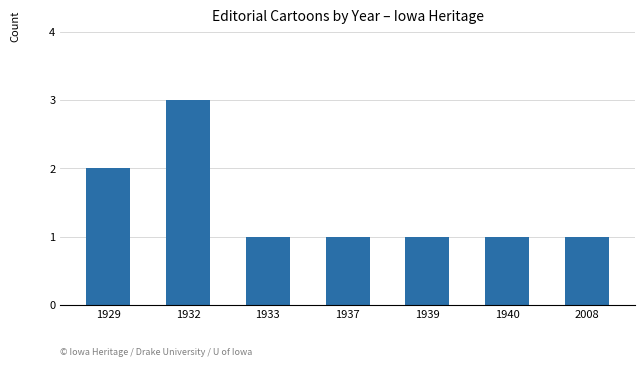

What is the difference between the values at 1929 and 2008?

1